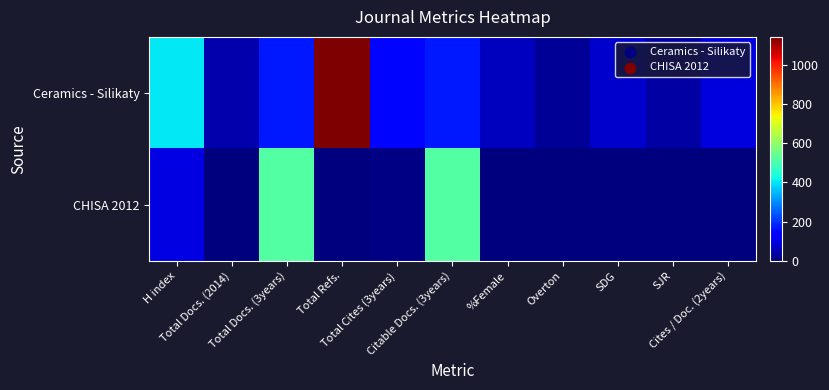

Which series changed the most between Total Docs. (2014) and Cites / Doc. (2years)?

Ceramics - Silikaty